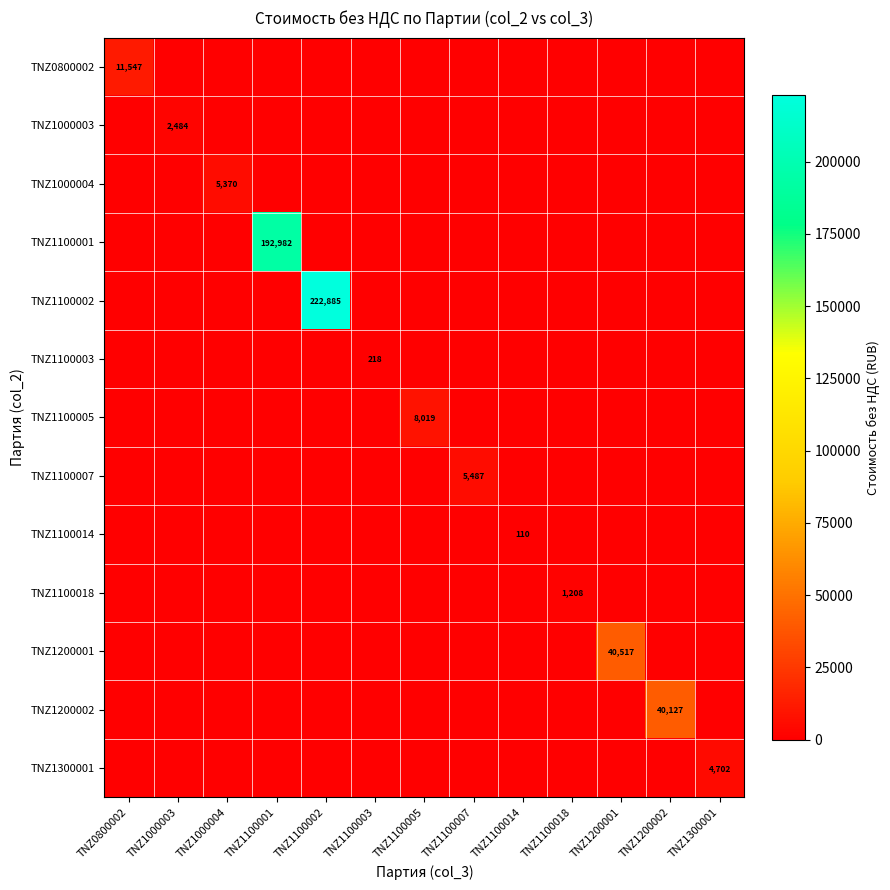

Which category has the highest value in the TNZ1100002 series?

TNZ1100002